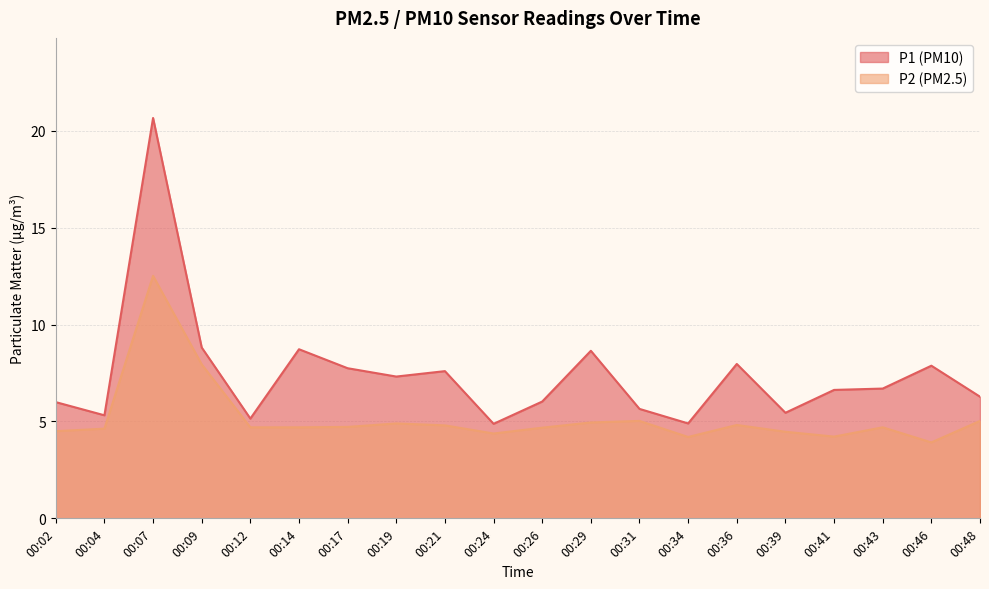

How many categories are shown in the chart?

20